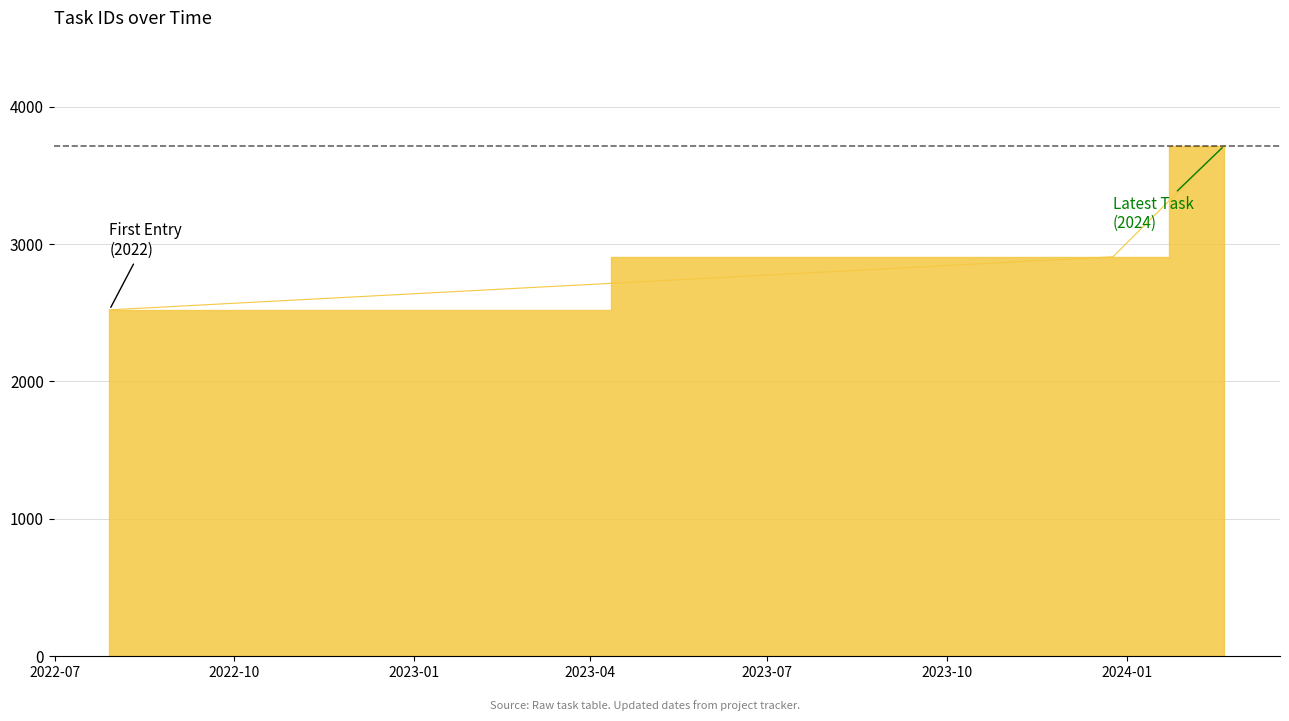

What is the maximum value shown in the chart?

3715